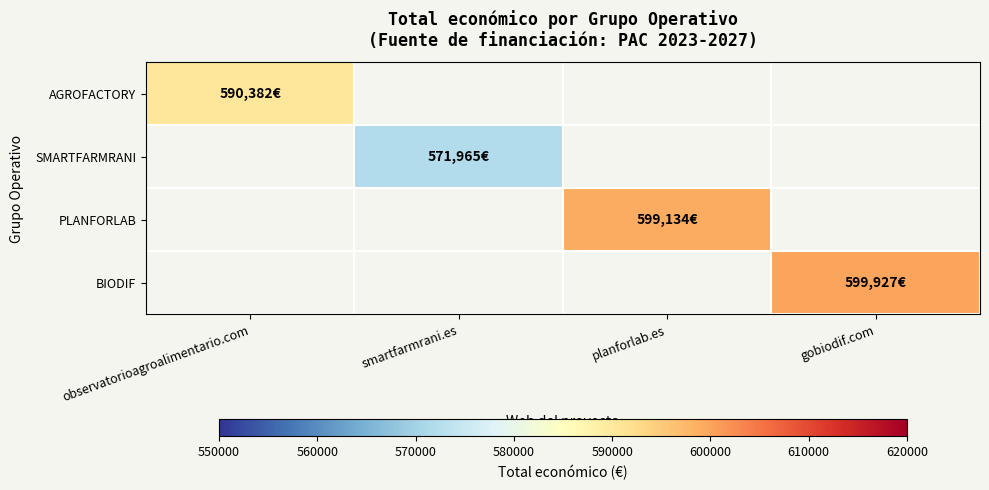

What is the minimum value for AGROFACTORY?

590382.0